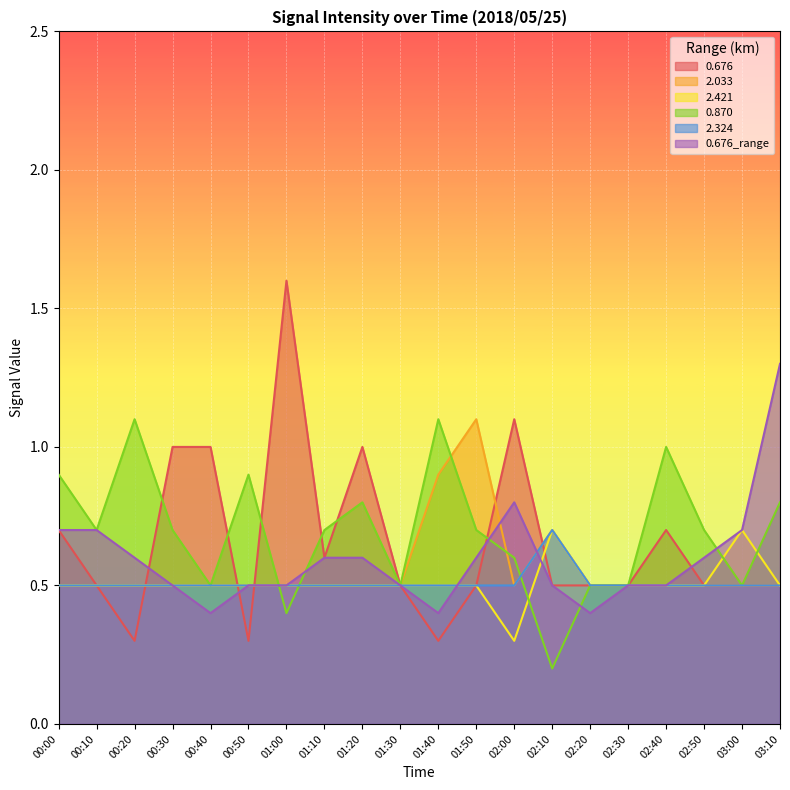

The value of 2.421 at 00:20 is 0.5. True or false?

True